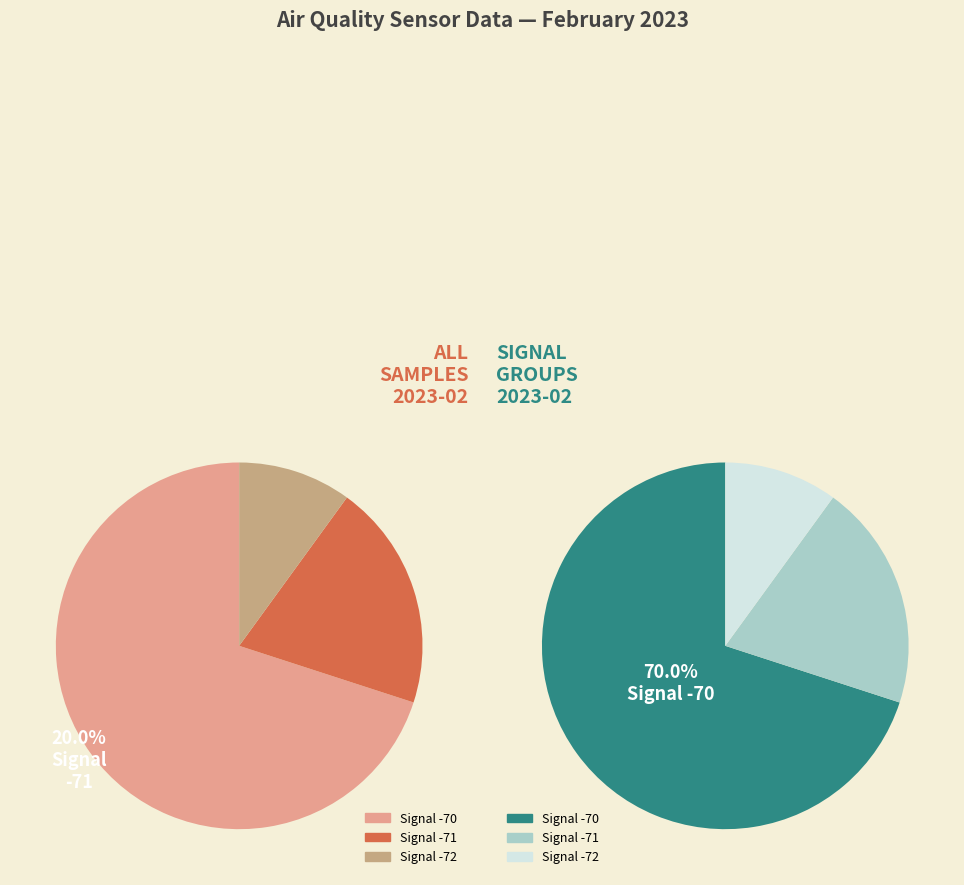

Do 2023/02/01 00:16 and 2023/02/01 00:11 together represent more than half of the pie?

No